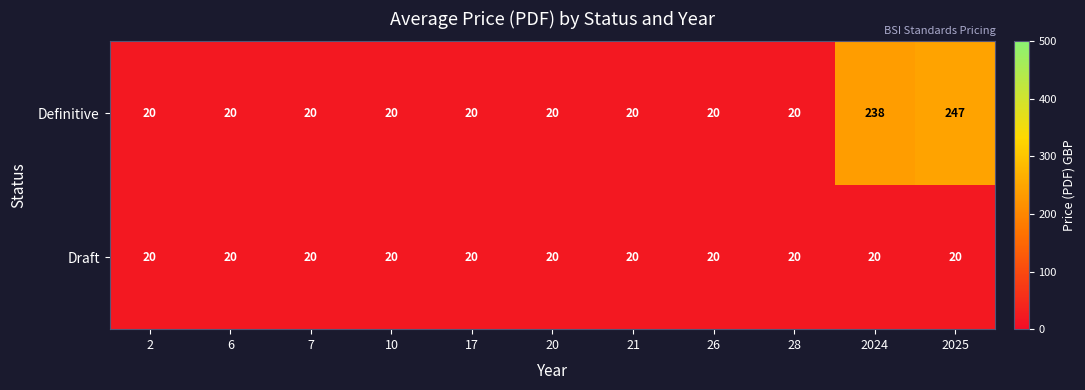

True or false: Draft has a value of 29 at 17.

False